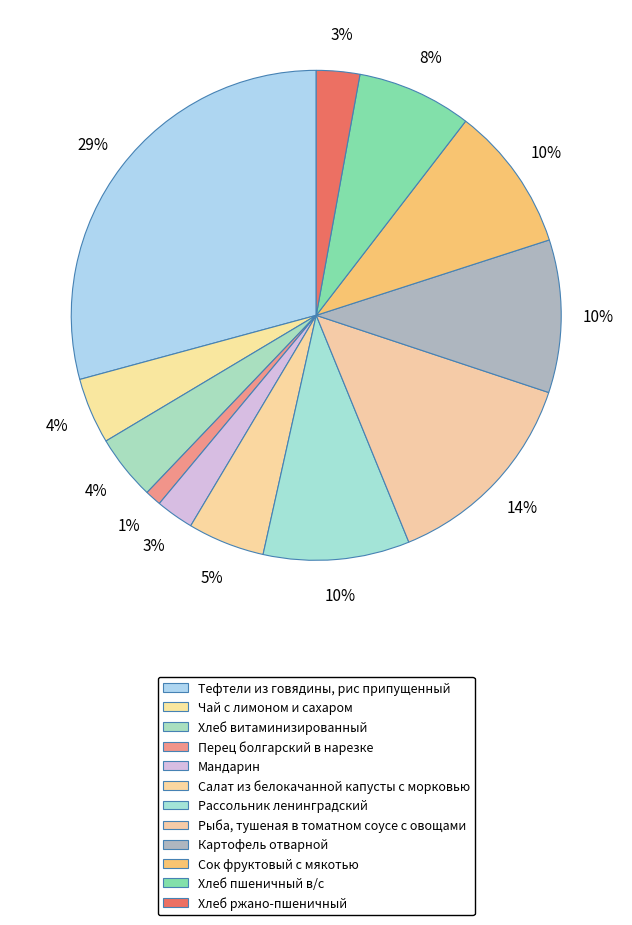

What is the total percentage of Хлеб ржано-пшеничный and Рассольник ленинградский?

12.5%